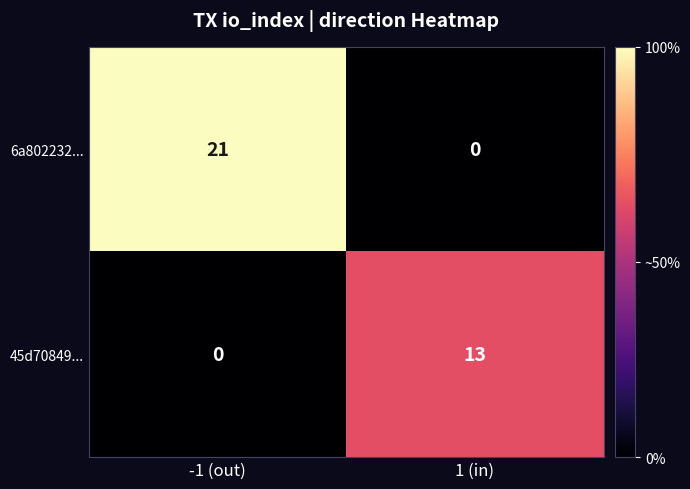

Which series has the largest total across all categories?

6a802232...